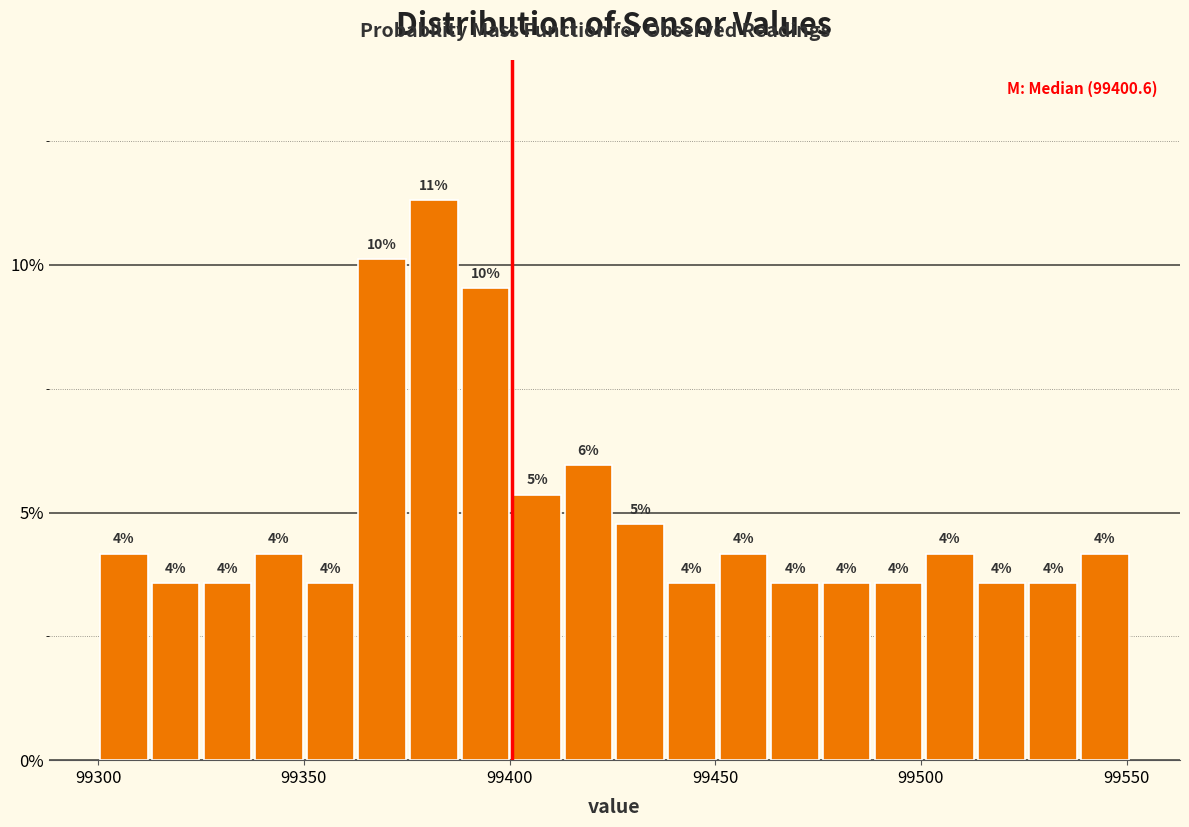

Around what value on the x-axis is the tallest bar? Give the approximate position of its centre, as read against the axis.

99380